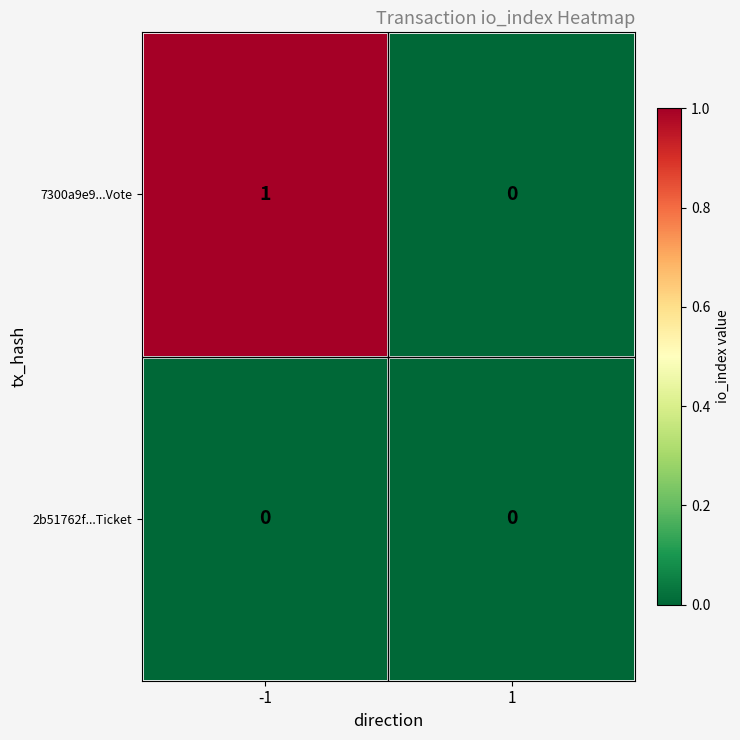

Between -1 and 1, which series saw the biggest shift?

7300a9e9...Vote